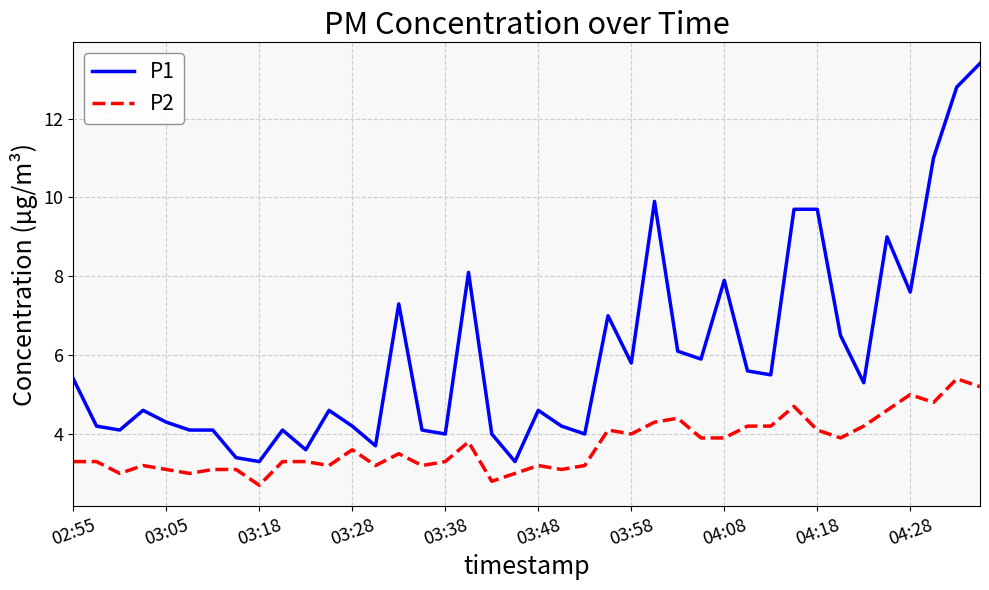

Rank the series by their maximum value, from highest to lowest.

P1, P2